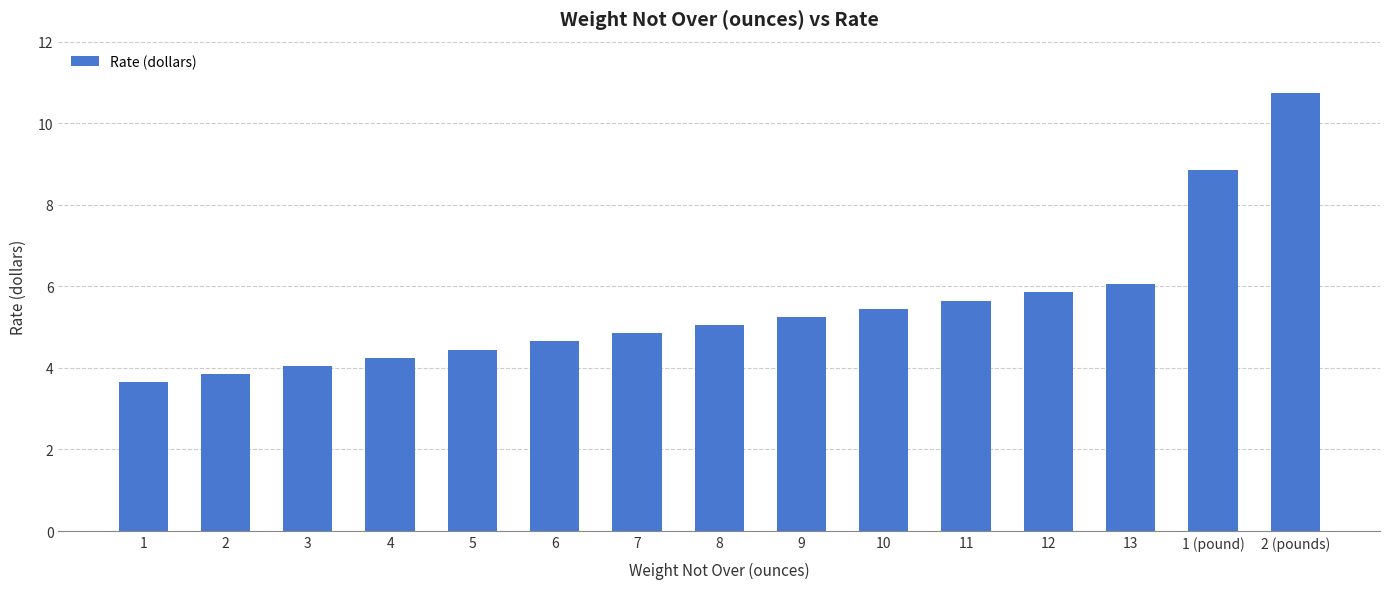

What is the sum of all values?

82.7